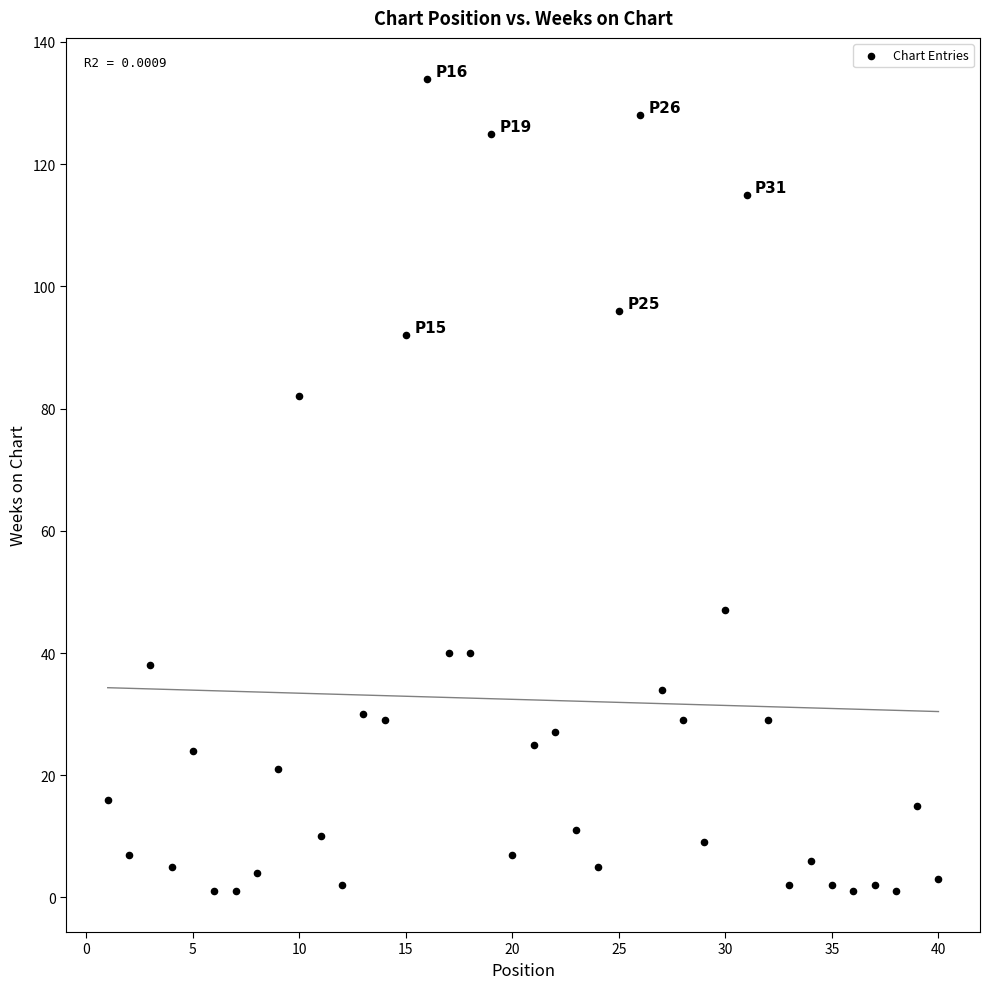

What is the range of X values (max minus min)?

39